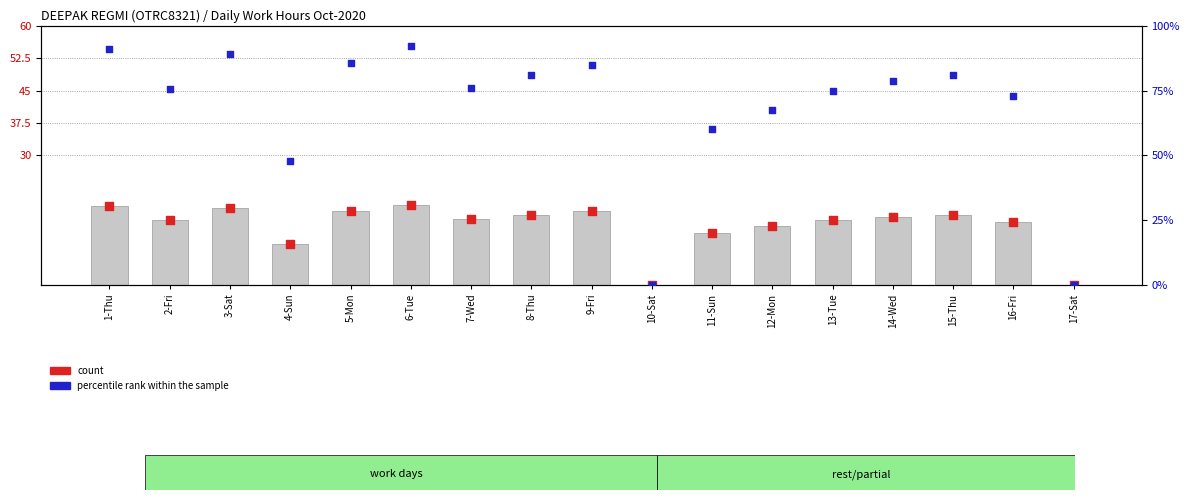

Which series reaches the maximum Y coordinate?

percentile rank within the sample